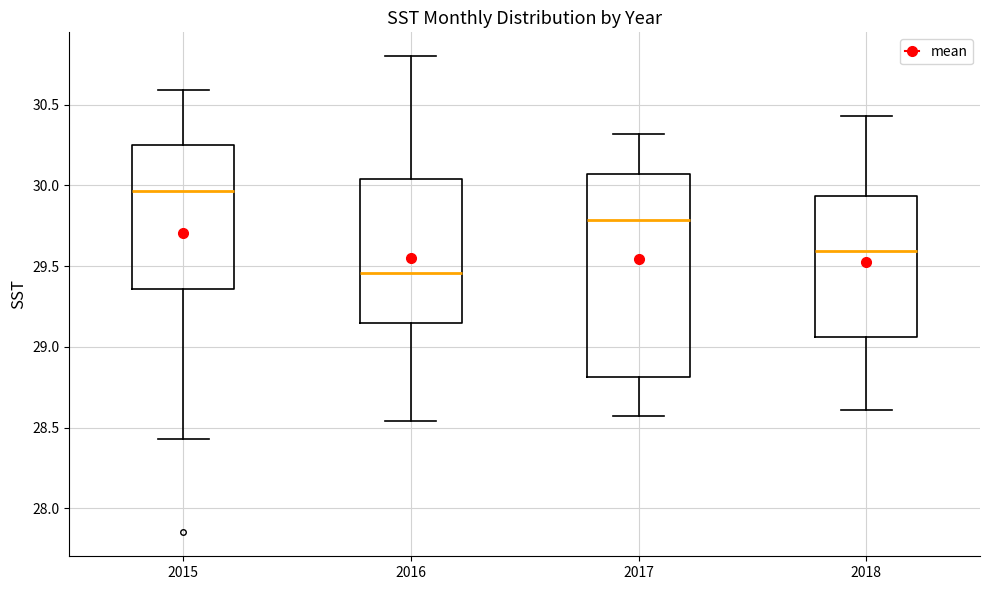

Which box has the lowest median line?

2016